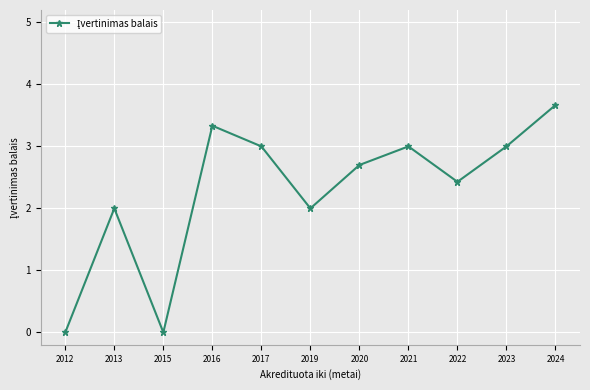

The chart shows a value of 0.7 at 2016. True or false?

False